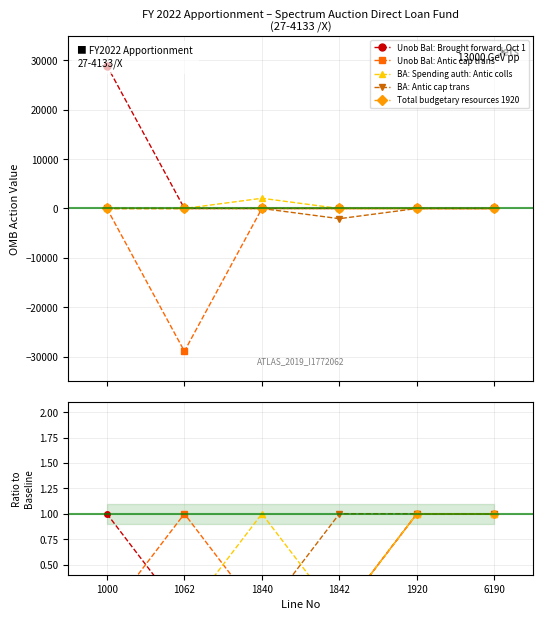

Count the number of data series in this chart.

5